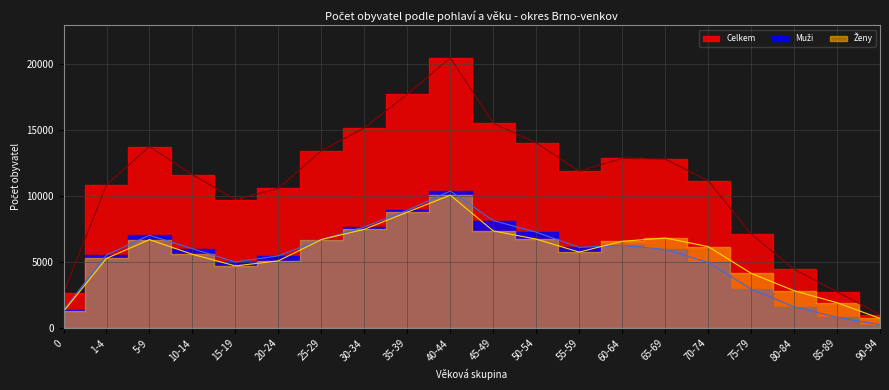

What is the value of the Ženy point at the 4th from the left?

5599